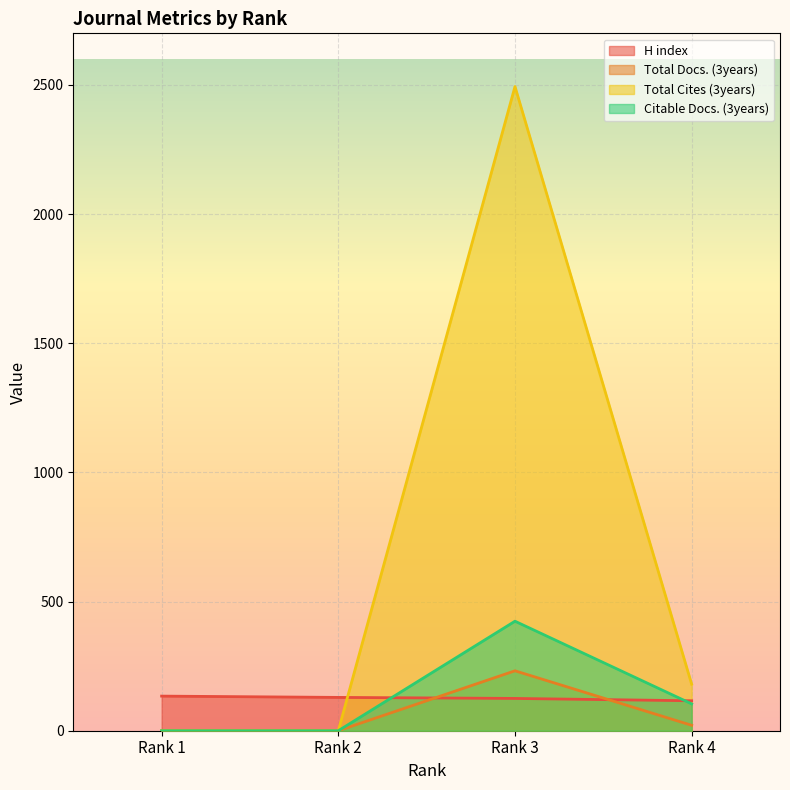

Which series has the largest total across all categories?

Total Cites (3years)